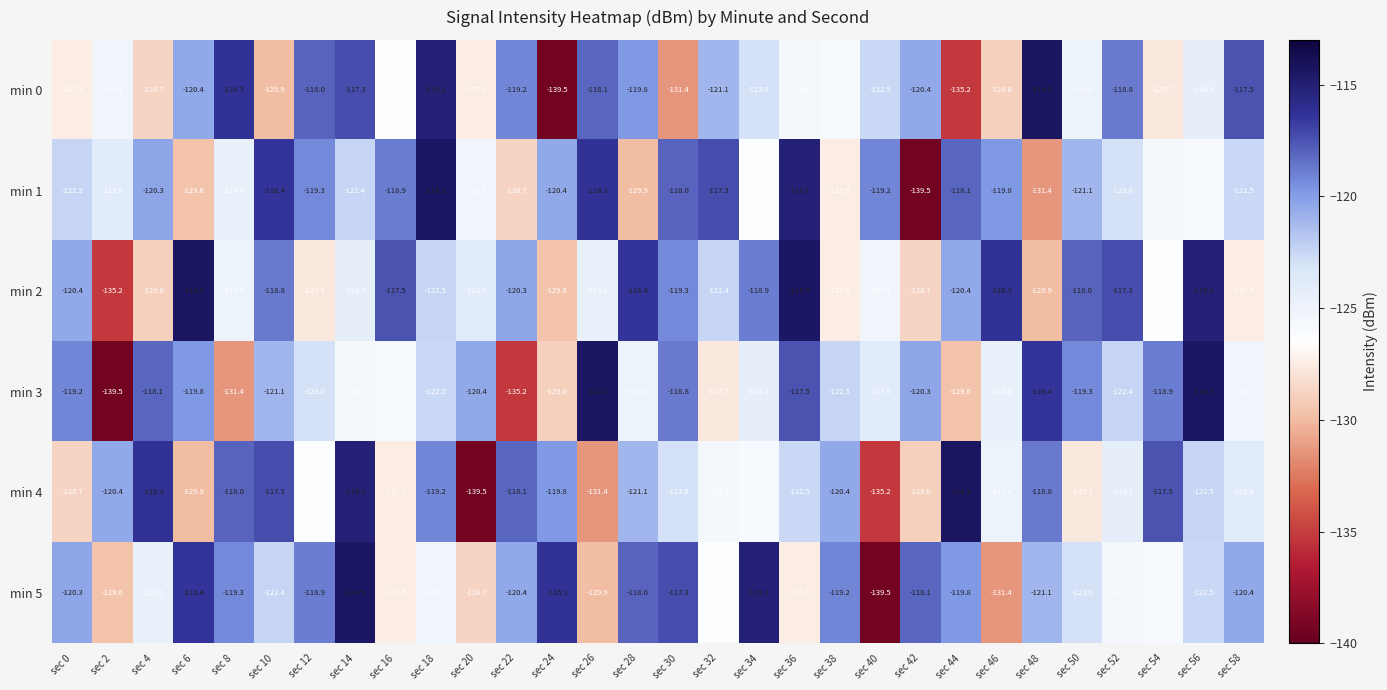

Between sec 20 and sec 48, which series saw the biggest shift?

min 4